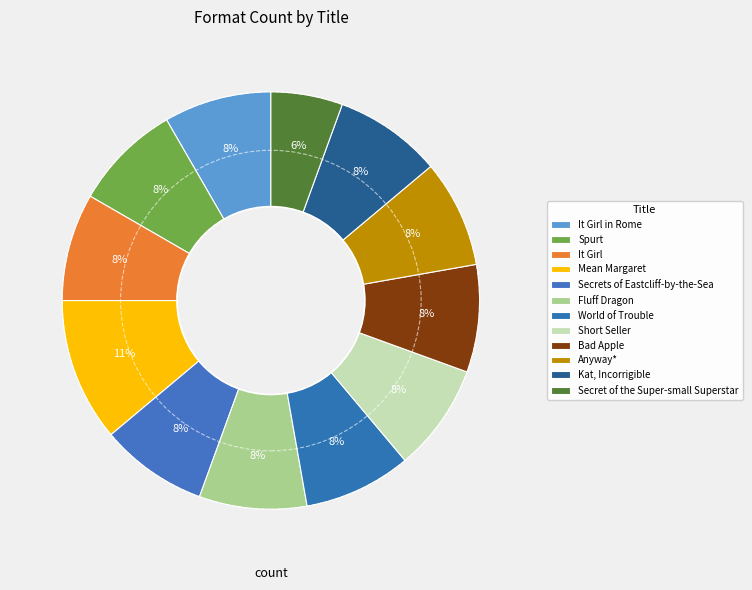

Count the number of slices in the pie.

12